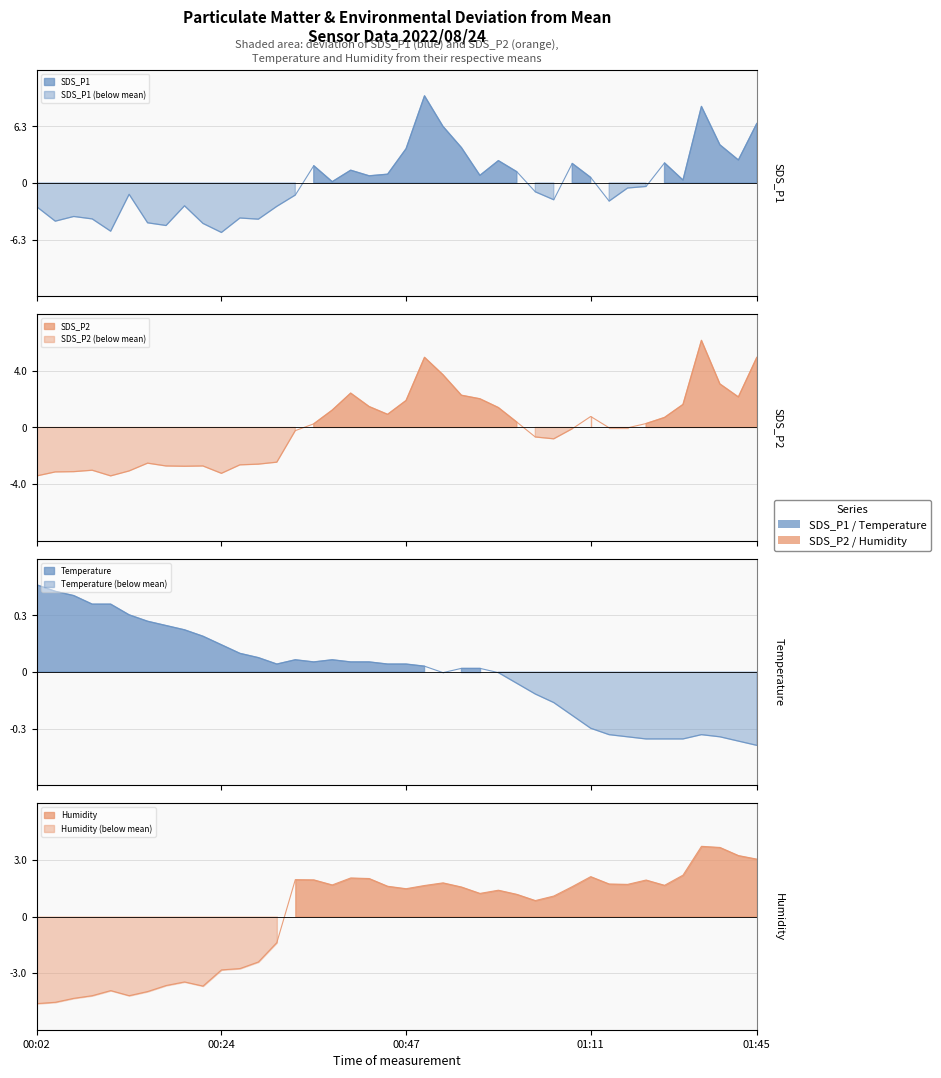

At which category is the sum across all series the highest?

36